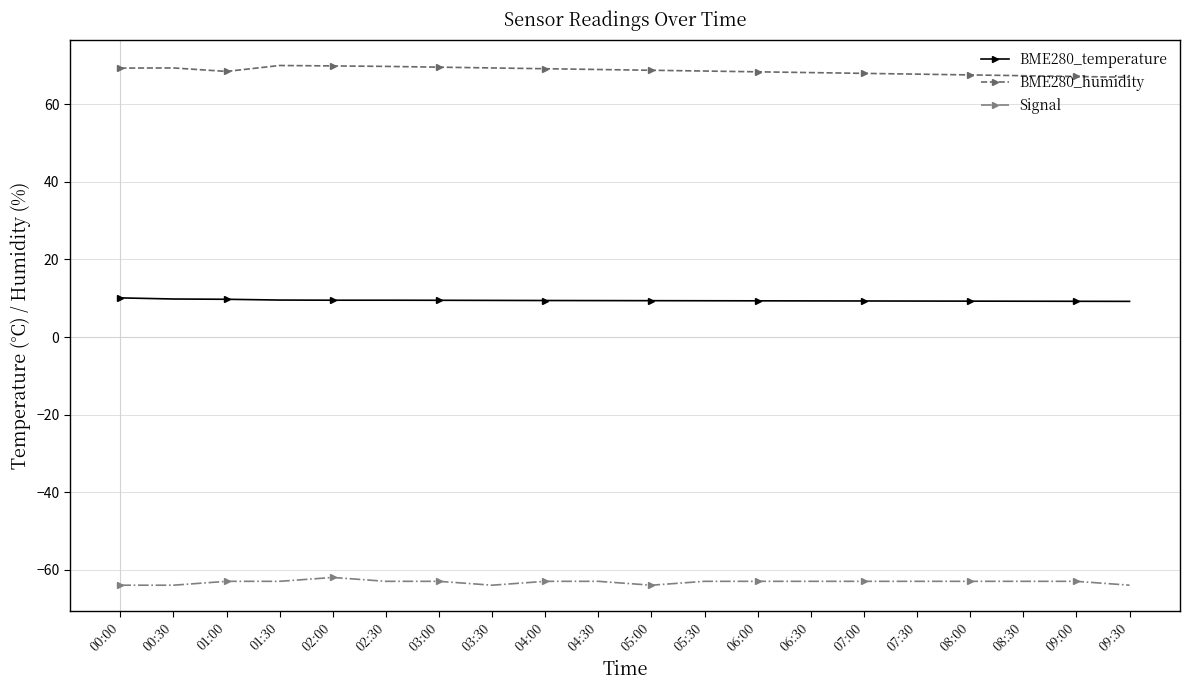

What is the label of the 16th point from the right?

02:00